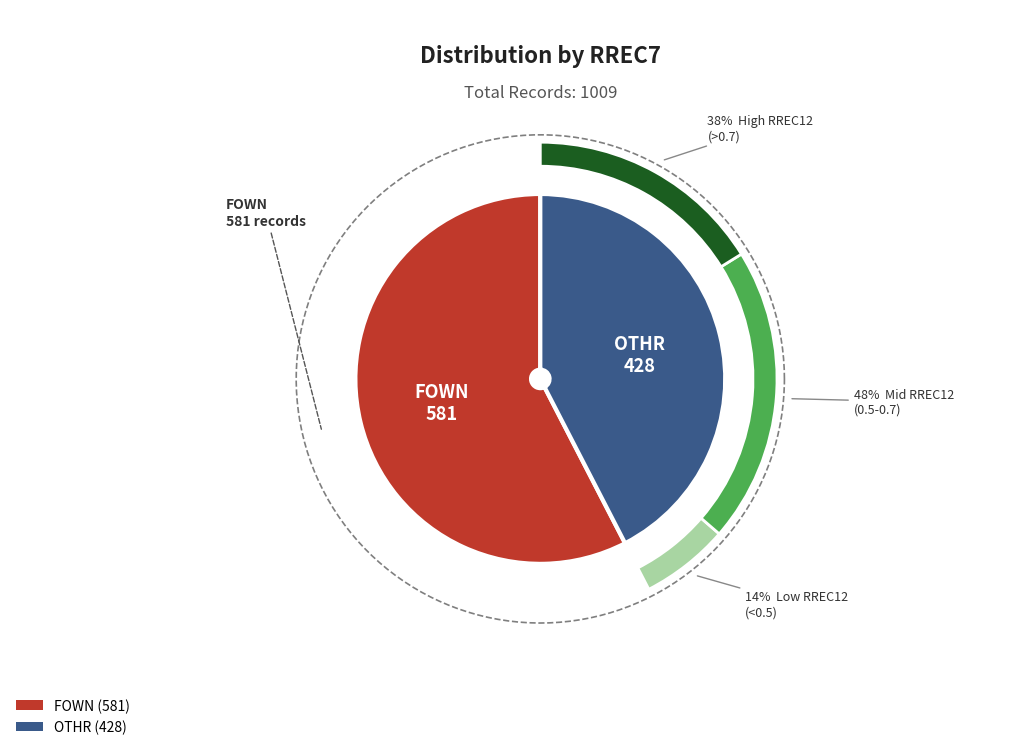

Which category has the biggest portion of the pie?

FOWN